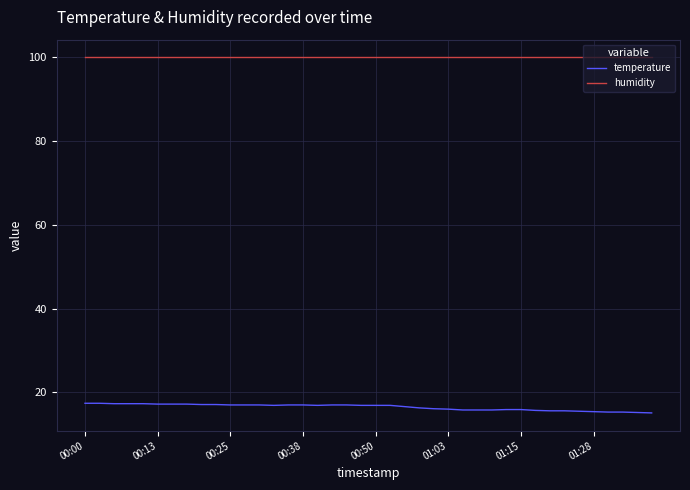

True or false: temperature and humidity cross at least once.

False